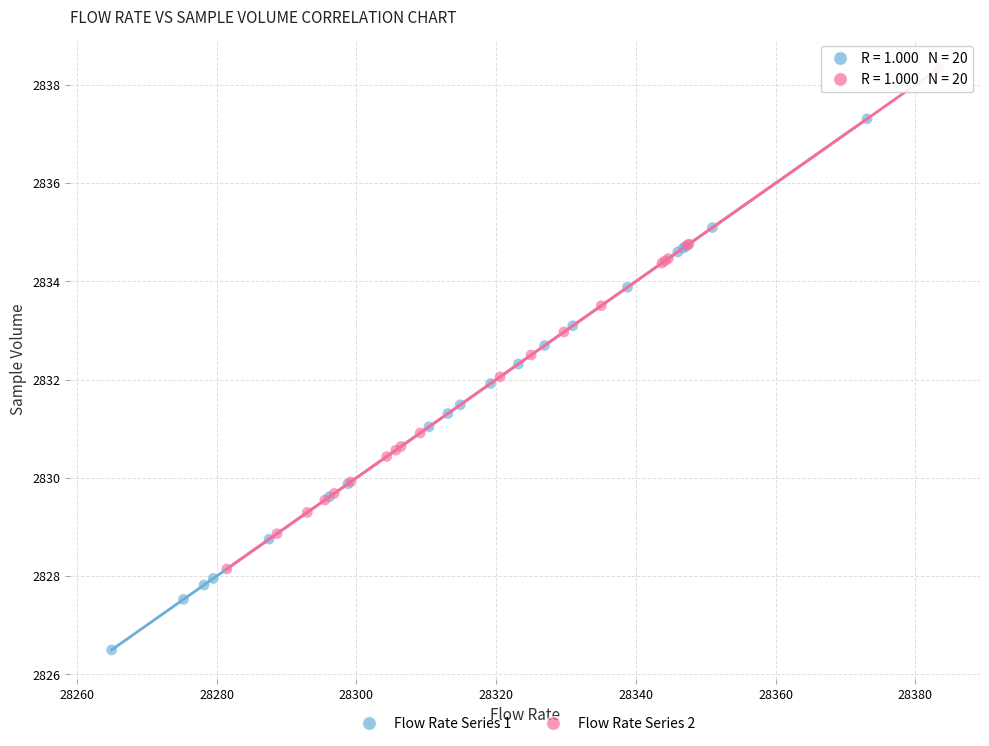

What are all the series names shown in the legend?

Flow Rate Series 1, Flow Rate Series 2